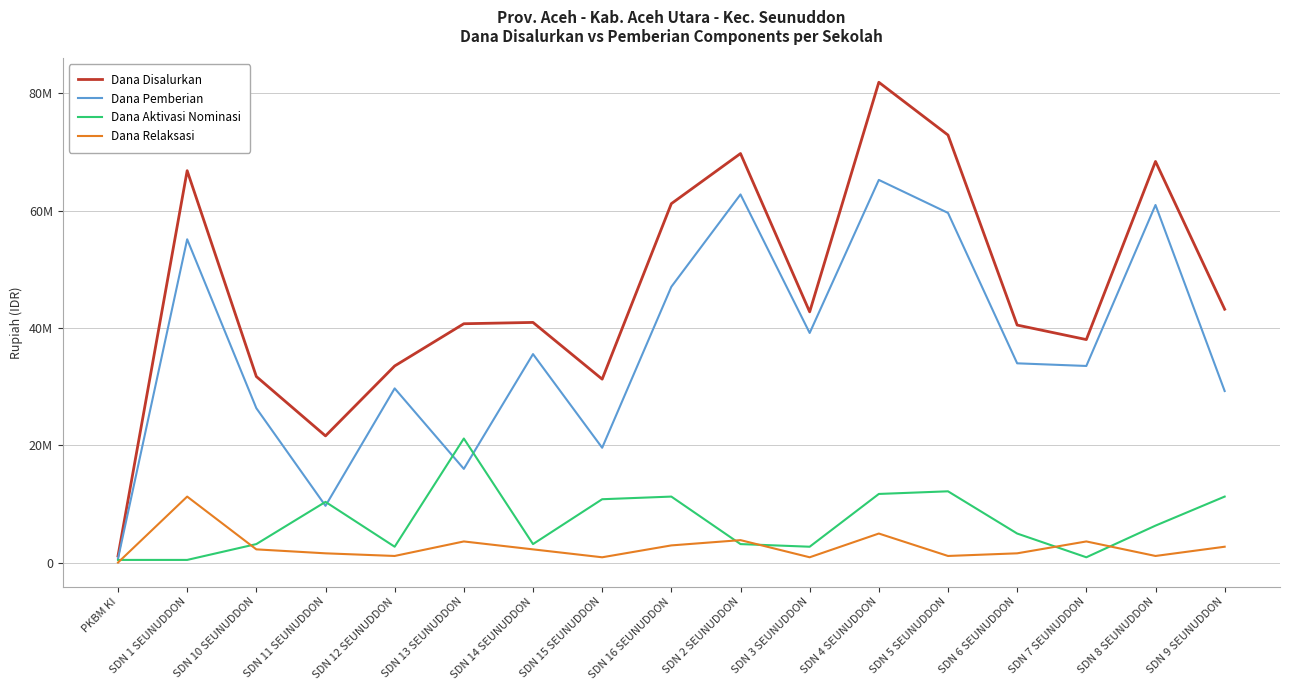

What are all the series names shown in the legend?

Dana Disalurkan, Dana Pemberian, Dana Aktivasi Nominasi, Dana Relaksasi